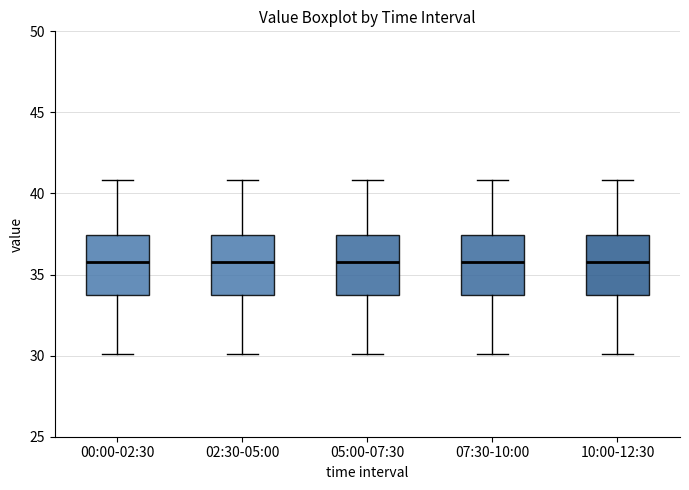

Reading left to right, read every box against the y-axis: the position of its median line, the range the box covers, and the ends of its whiskers. The values are not printed on the chart, so give them approximately, as read against the axis.

00:00-02:30: median 36.0, box 34.0 to 37.5, whiskers 30.0 to 41.0
02:30-05:00: median 36.0, box 34.0 to 37.5, whiskers 30.0 to 41.0
05:00-07:30: median 36.0, box 34.0 to 37.5, whiskers 30.0 to 41.0
07:30-10:00: median 36.0, box 34.0 to 37.5, whiskers 30.0 to 41.0
10:00-12:30: median 36.0, box 34.0 to 37.5, whiskers 30.0 to 41.0